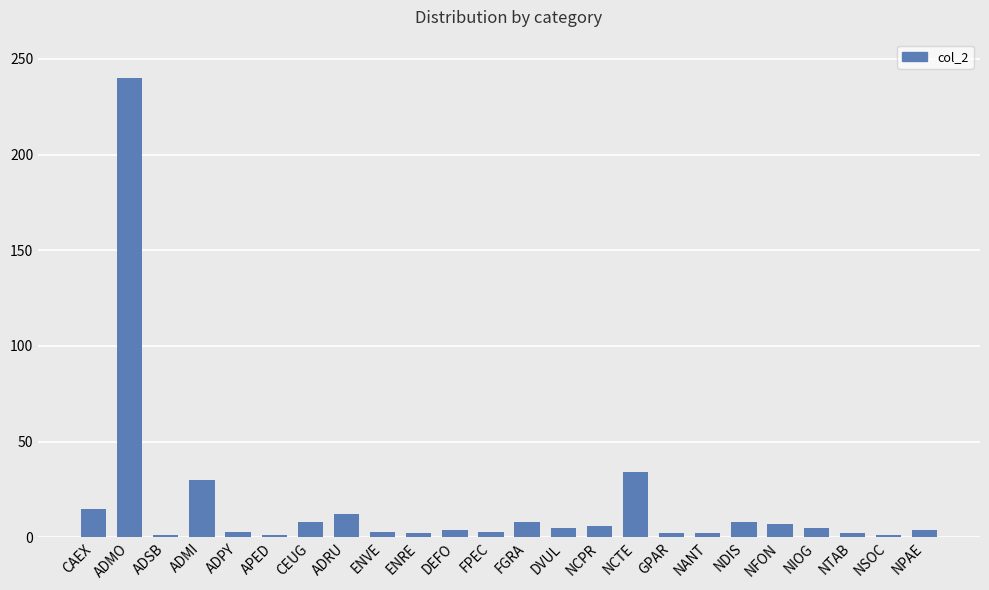

Count the number of data series in this chart.

1